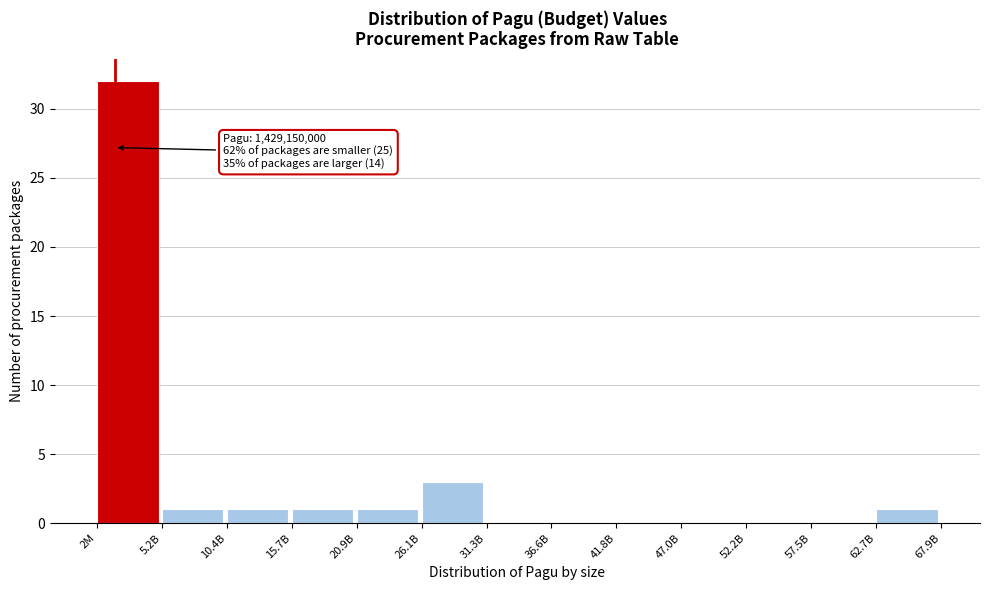

Reading left to right, what are all the values shown in this chart?

2M=32	5.2B=1	10.4B=1	15.7B=1	20.9B=1	26.1B=3	31.3B=0	36.6B=0	41.8B=0	47.0B=0	52.2B=0	57.5B=0	62.7B=1